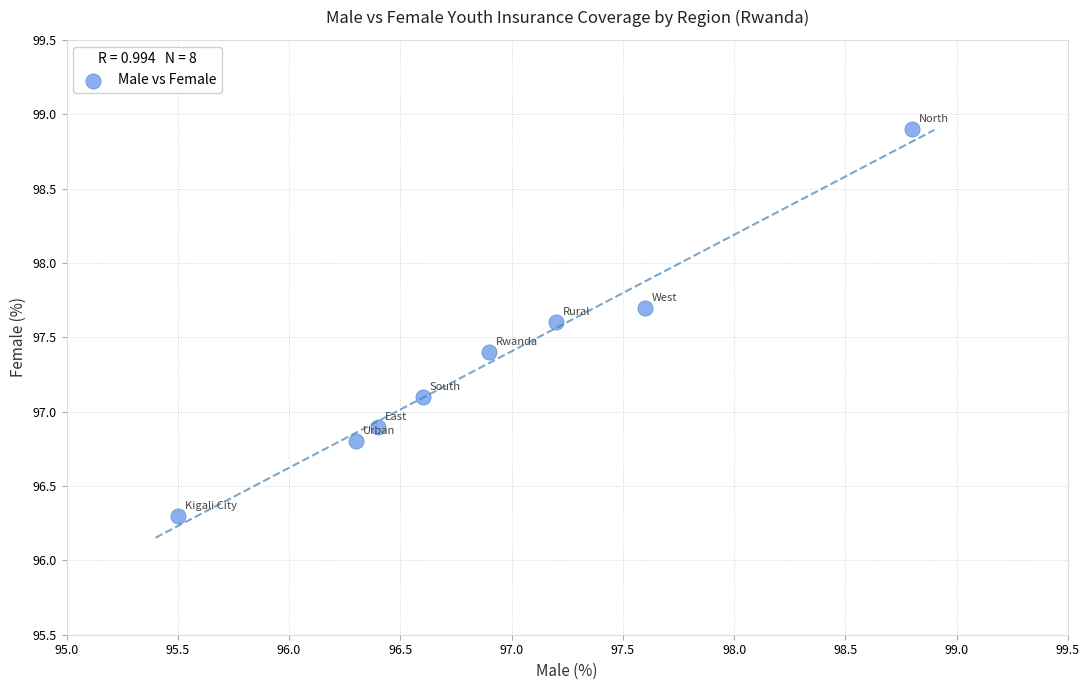

What is the average X value?

96.9